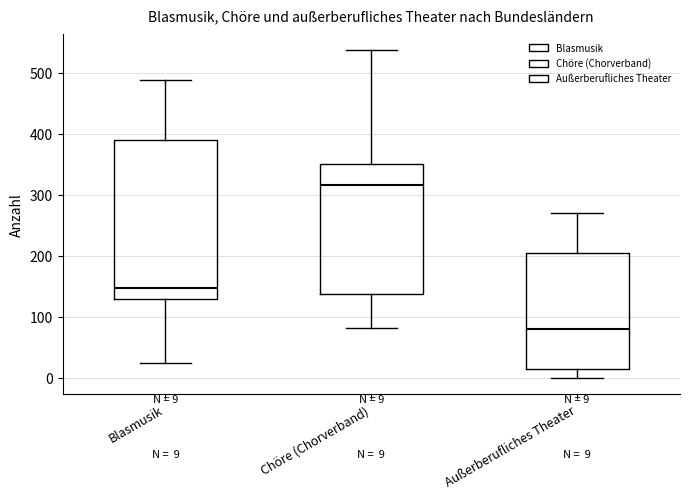

Comparing the boxes themselves (not the whiskers), which one is the tallest?

Blasmusik